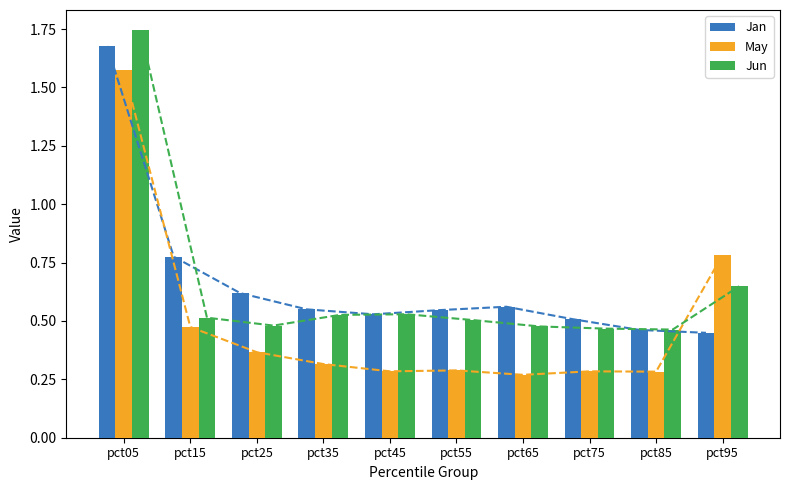

Between pct25 and pct95, which series saw the biggest shift?

May